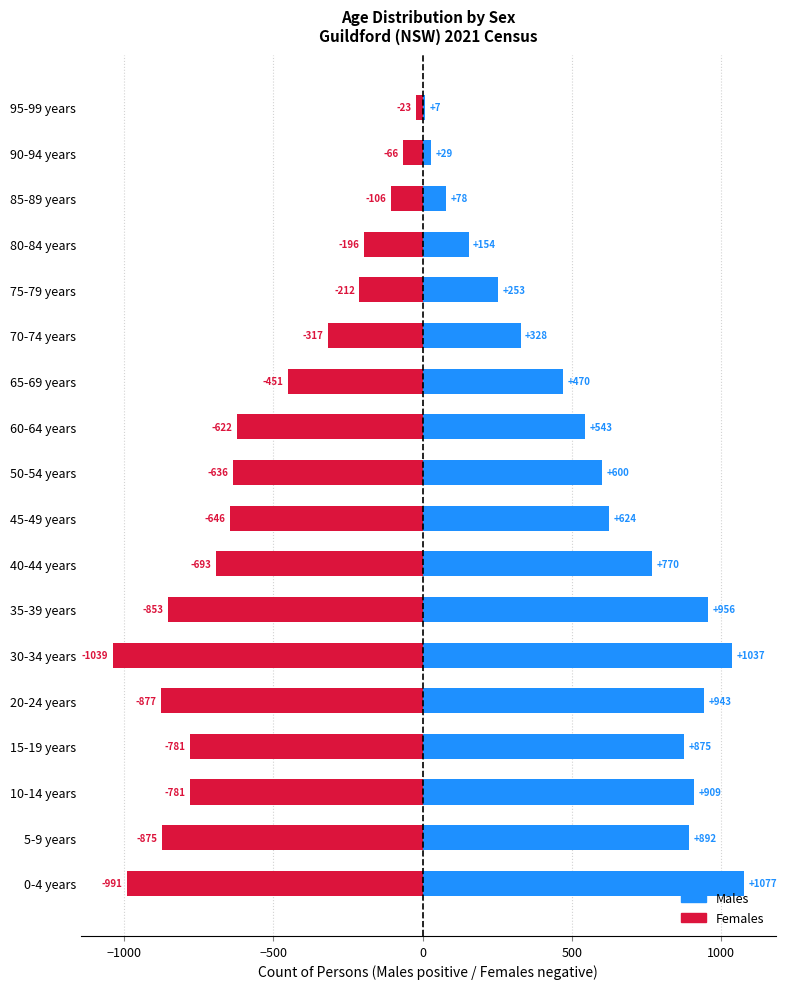

What is the difference between the maximum and second lowest values in the Females series?

968